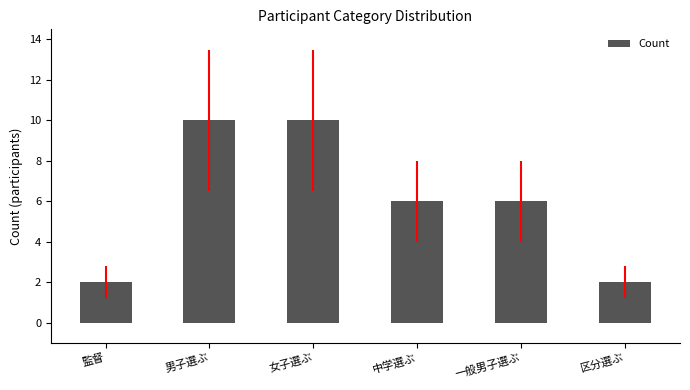

True or false: the data shows 10 at 男子選ぶ.

True